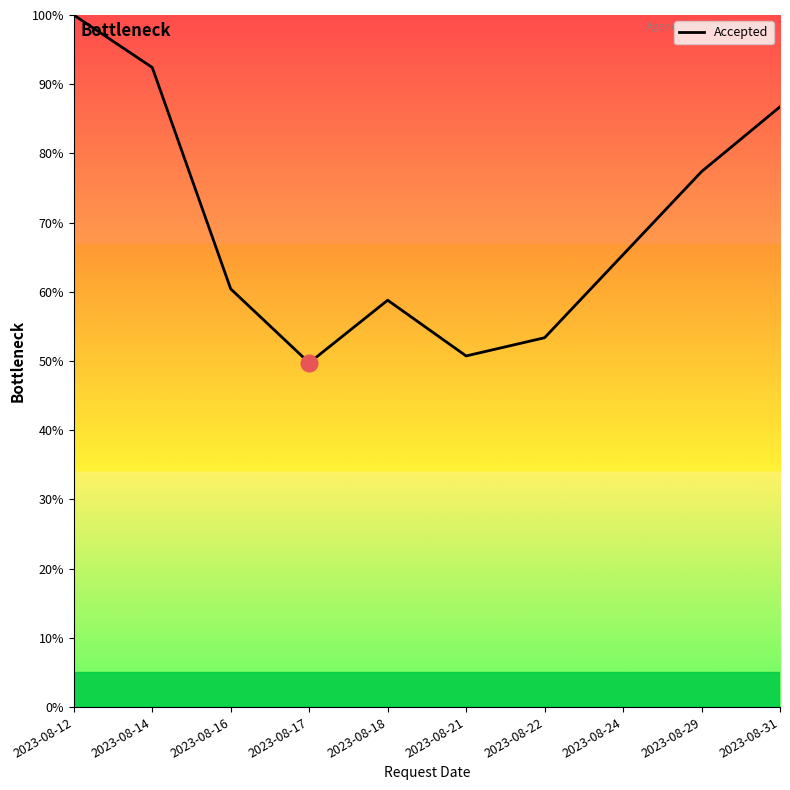

Reading left to right, list all the values displayed in this chart.

100.0	92.4	60.4	49.7	58.8	50.7	53.4	65.4	77.4	86.7